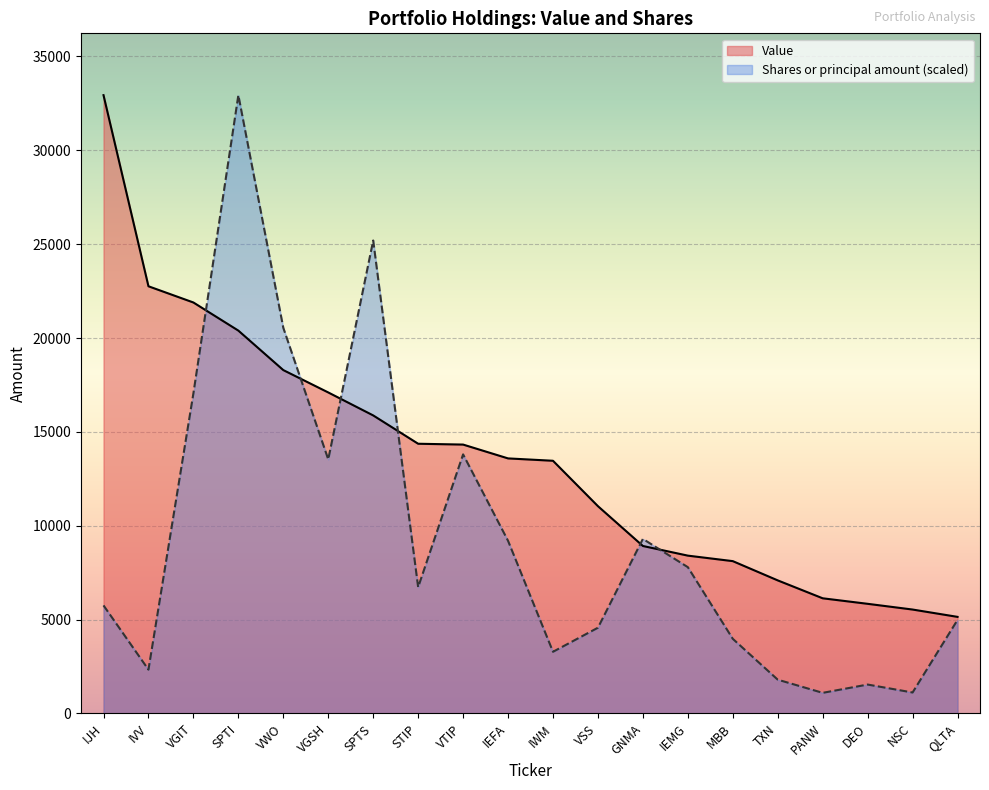

True or false: Value has more than 2 points higher than both neighbors.

False